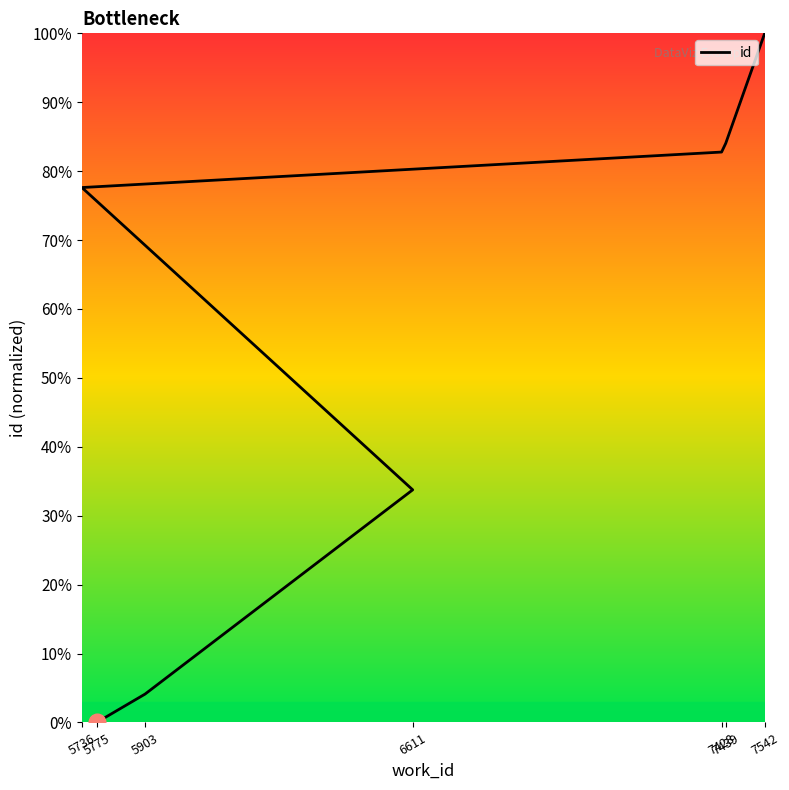

How many values are above zero?

6